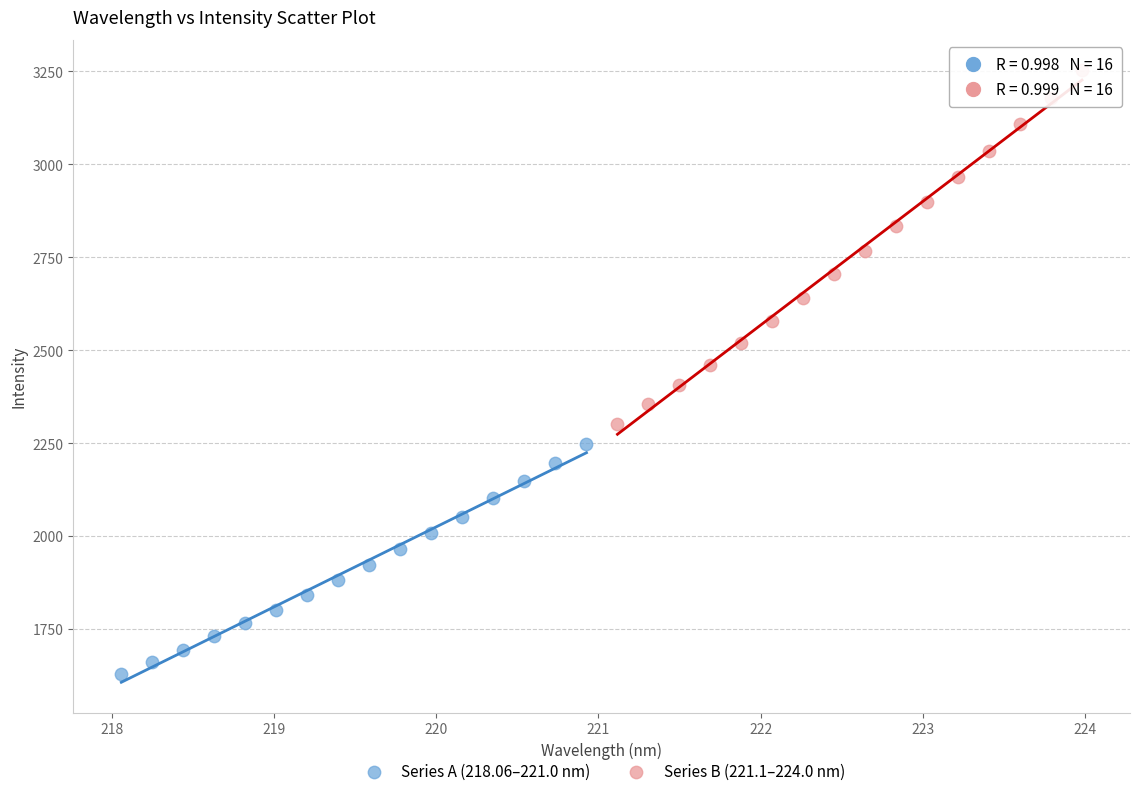

Which series has the widest spread of Y values?

Series B (221.1–224.0 nm)